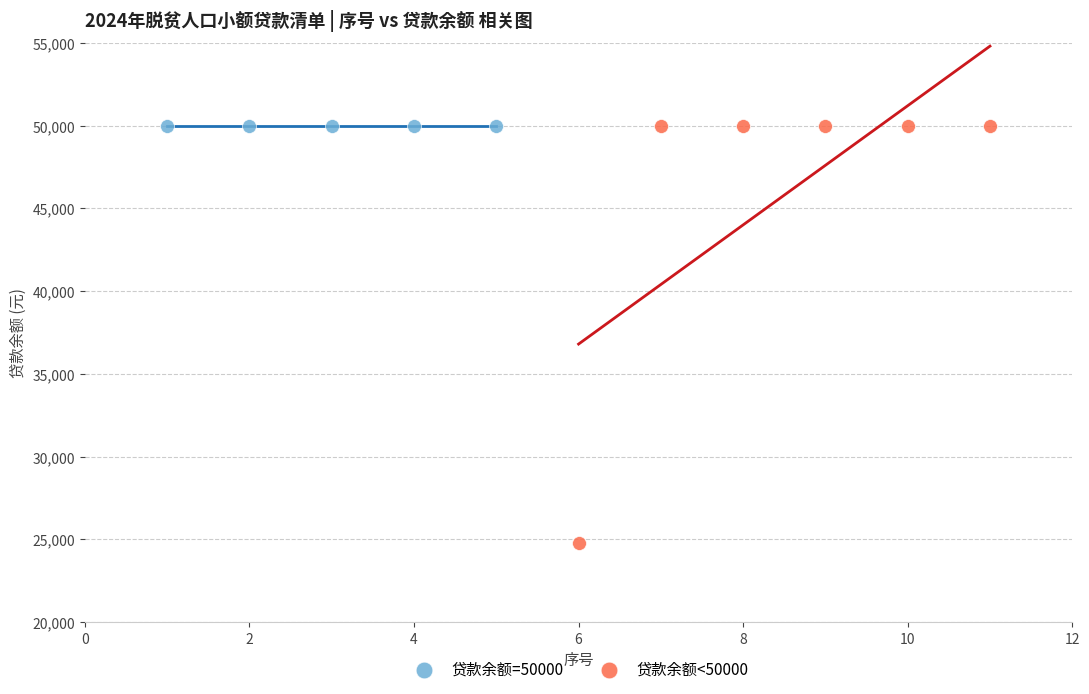

Which series reaches the minimum Y coordinate?

贷款余额<50000